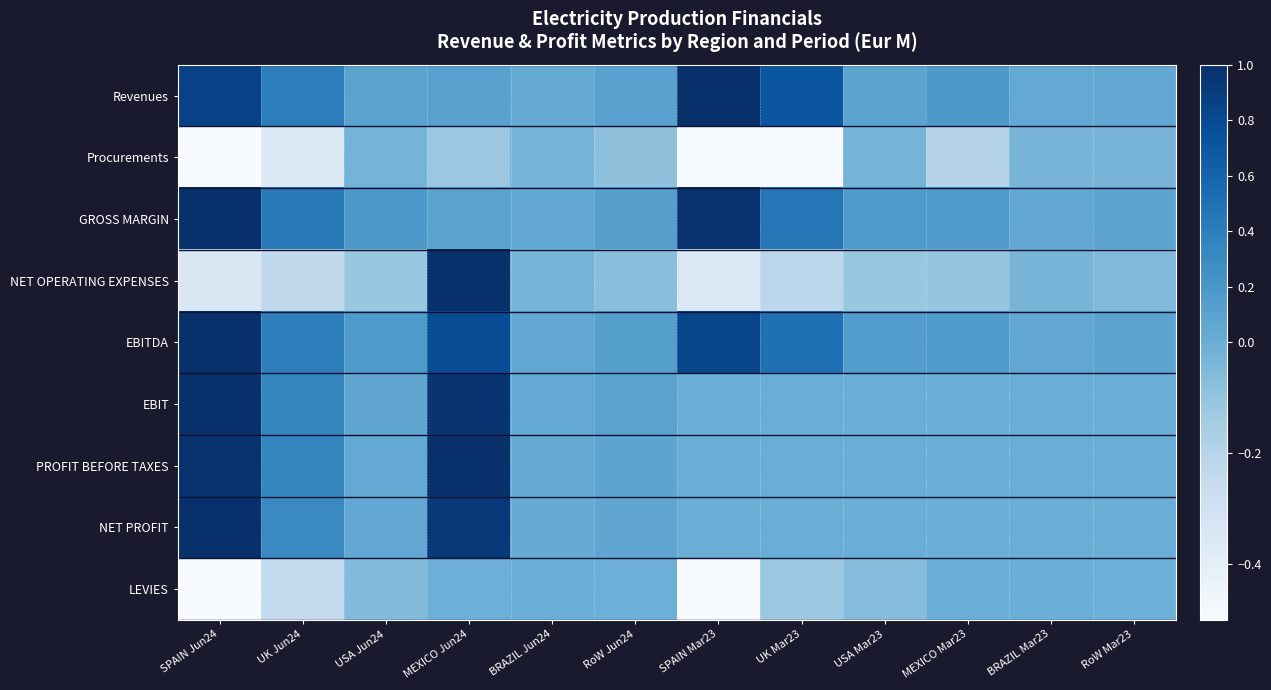

What is the minimum value shown in the chart?

-1.0